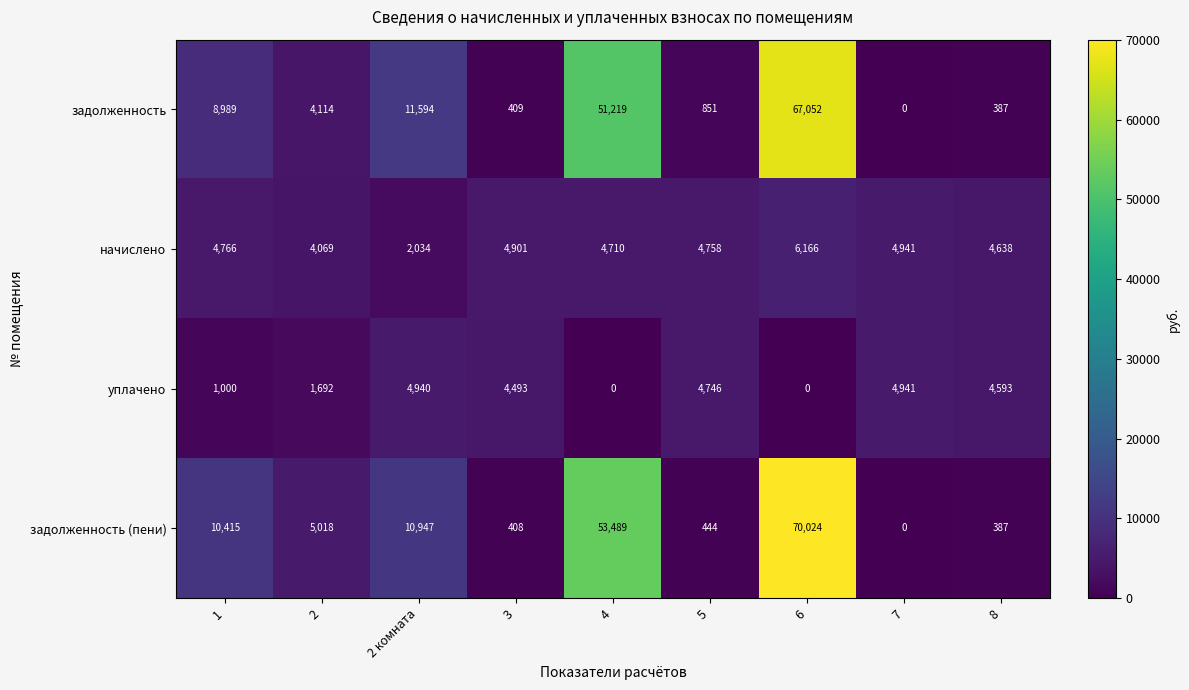

Rank the series by their maximum value, from lowest to highest.

уплачено, начислено, задолженность, задолженность (пени)